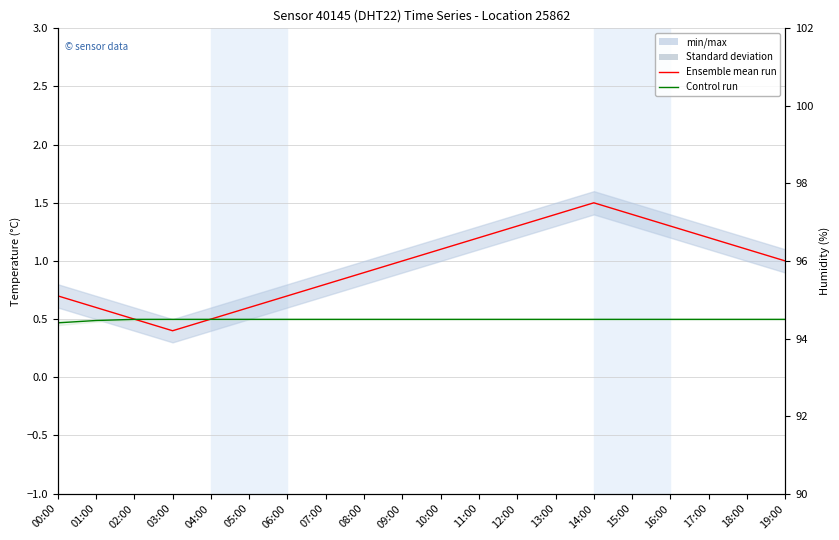

What is the label of the 16th point from the left?

15:00